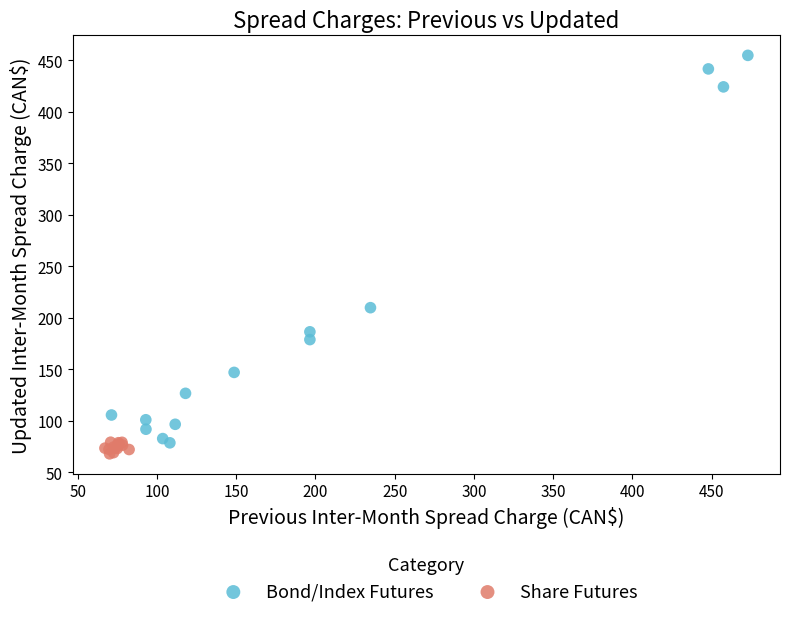

Which series reaches the maximum Y coordinate?

Bond/Index Futures